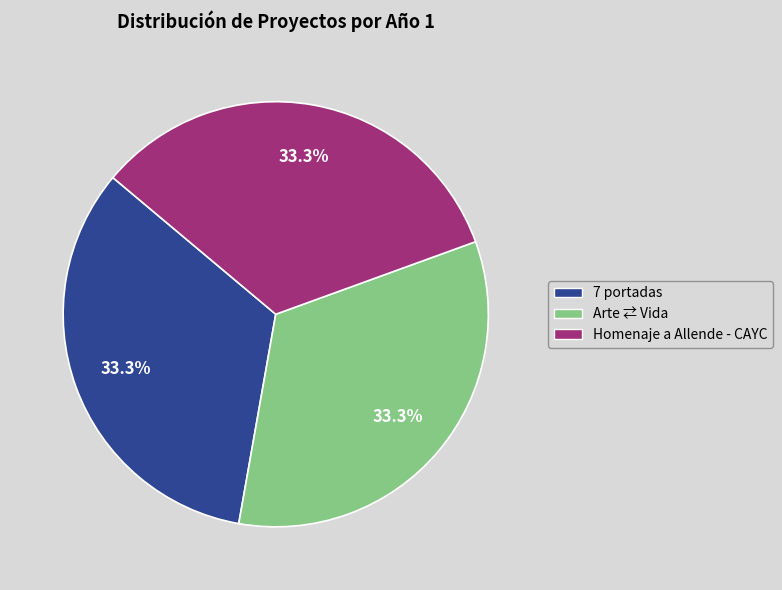

Is it true that Arte ⇄ Vida is 33% of the pie?

True